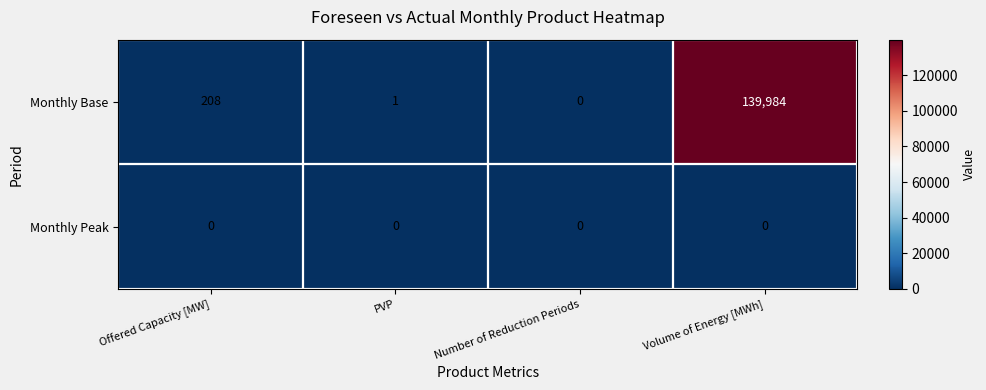

What is the spread (max minus min) of values at PVP?

1